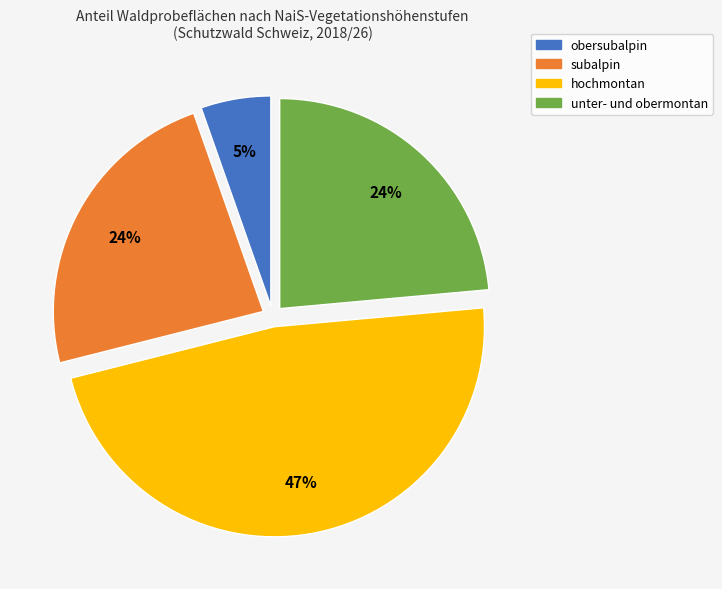

Do unter- und obermontan and obersubalpin together represent more than half of the pie?

No